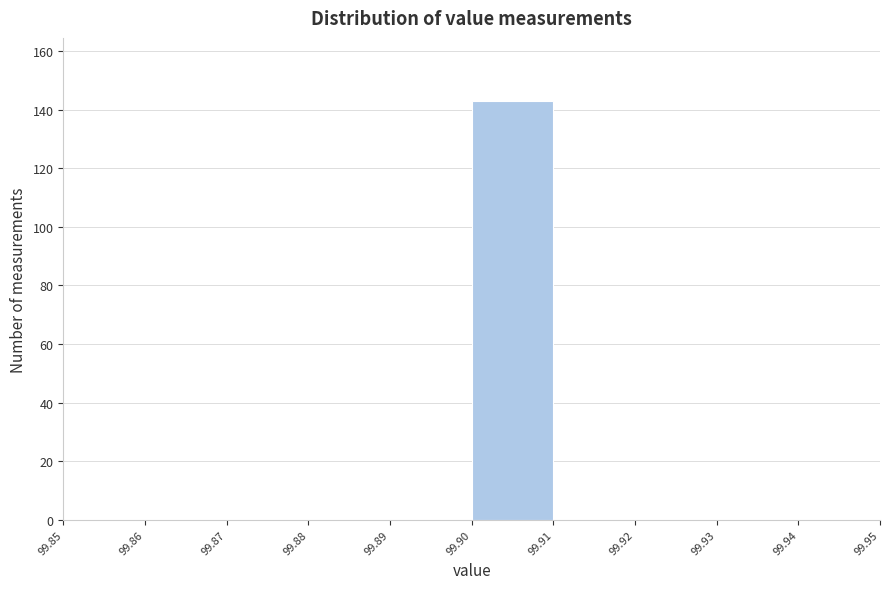

What is the height of the bar covering 99.90 to 99.91 on the x-axis? The values are not printed on the chart, so give them approximately, as read against the axis.

144